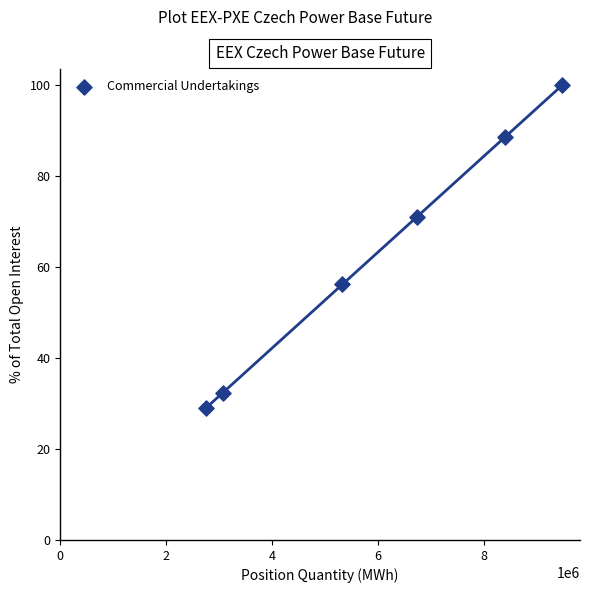

What is the average X value?

5961929.0